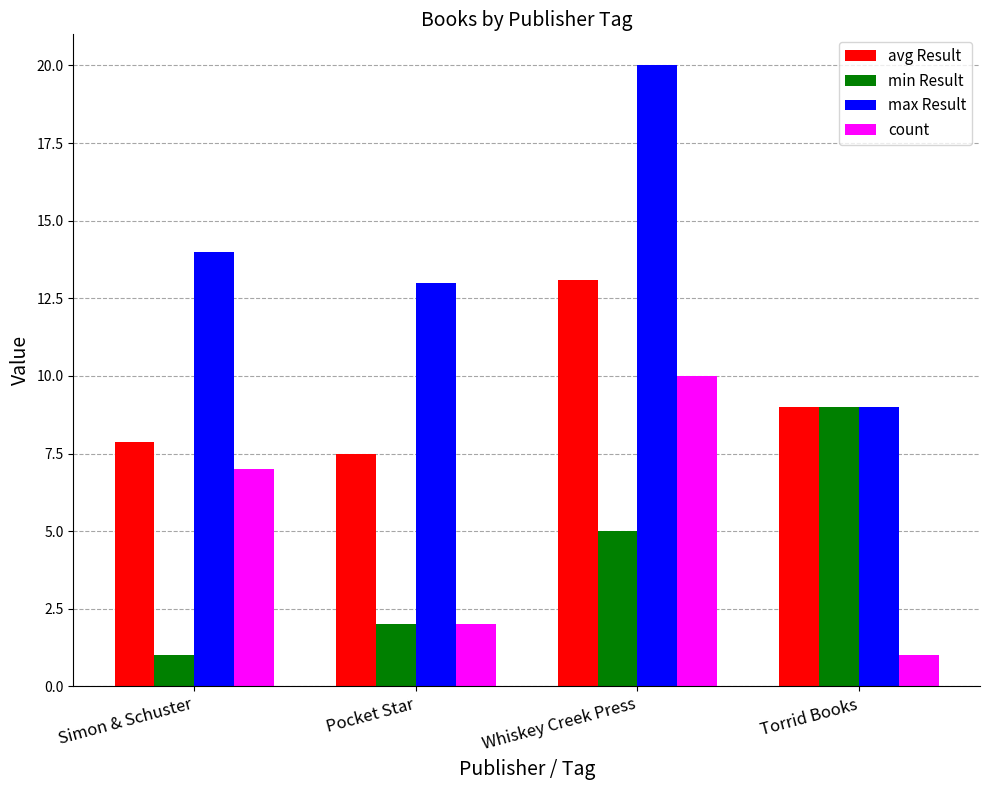

How many bars are there in each group?

4